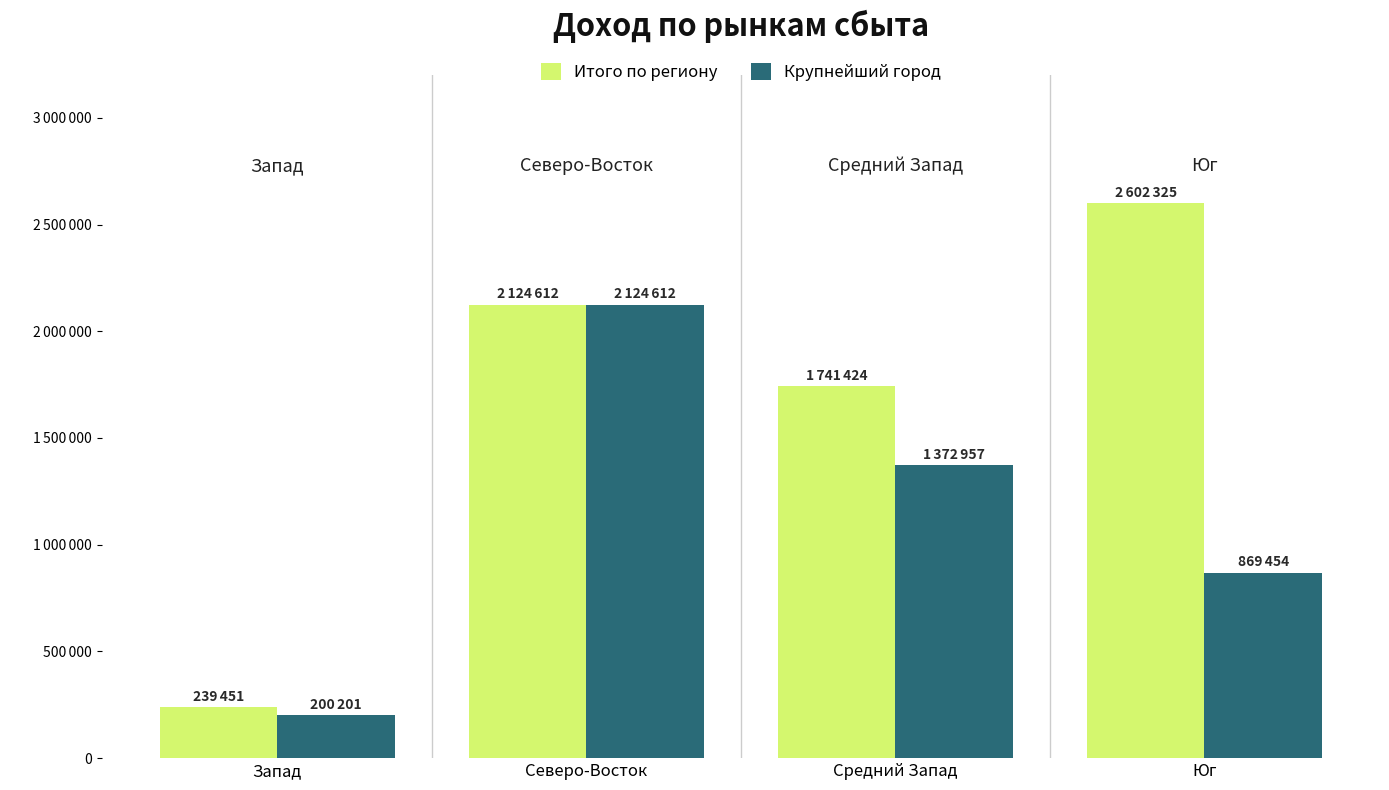

Is it true that Итого по региону equals 98841 at Запад?

False